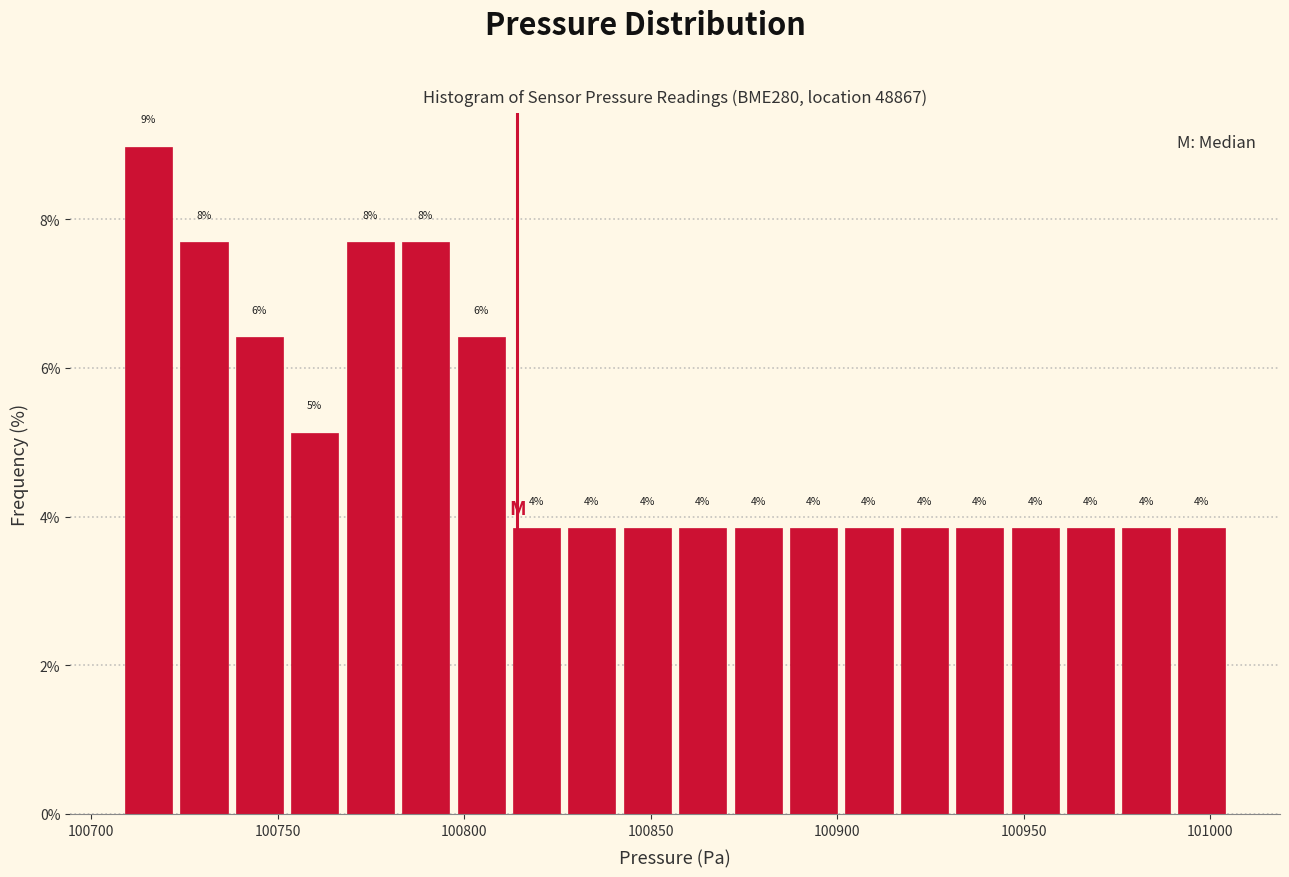

Read against the x-axis, roughly where is the centre of the tallest bar?

100715